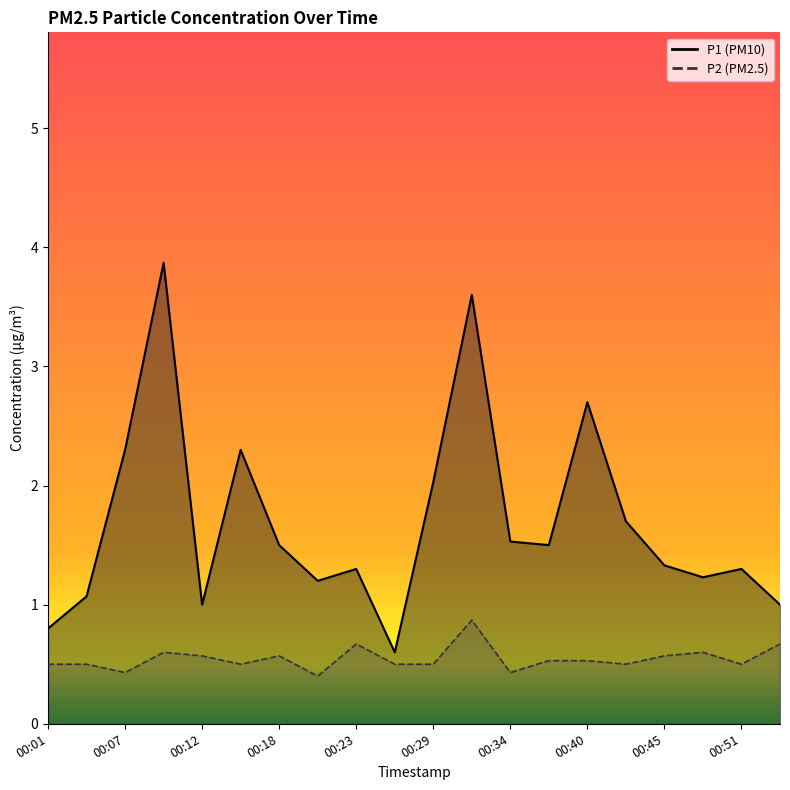

What is the difference between the maximum and minimum values in the P1 series?

3.3